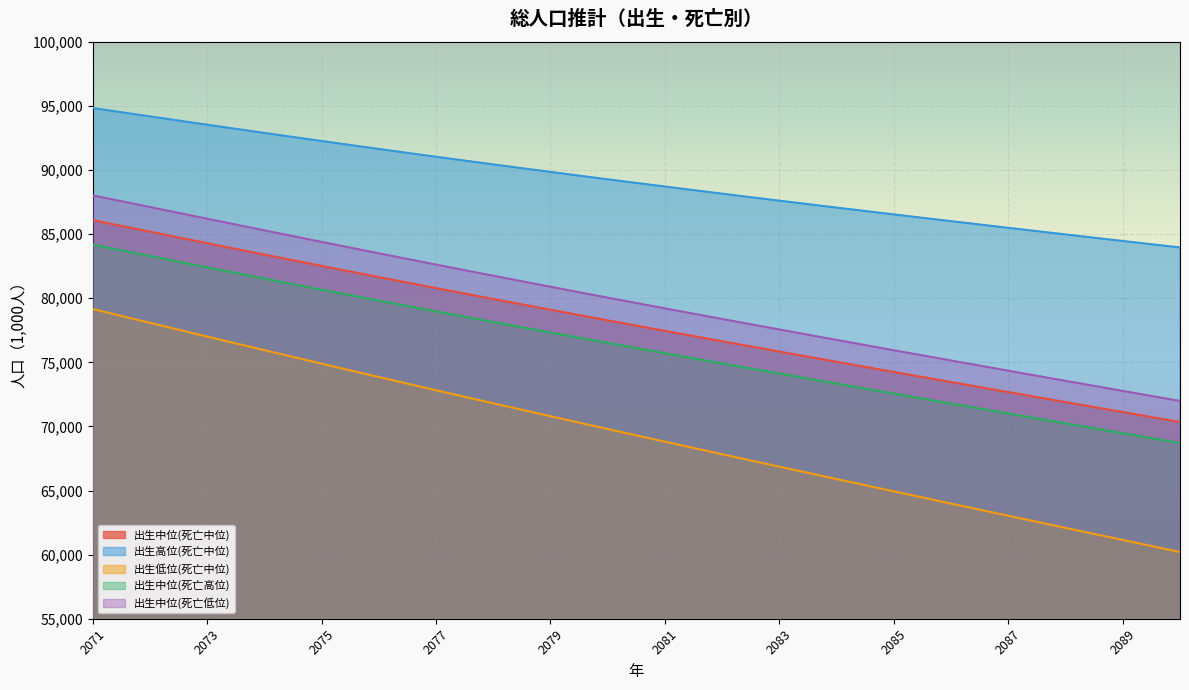

Does the chart display data point markers on the line(s)?

No